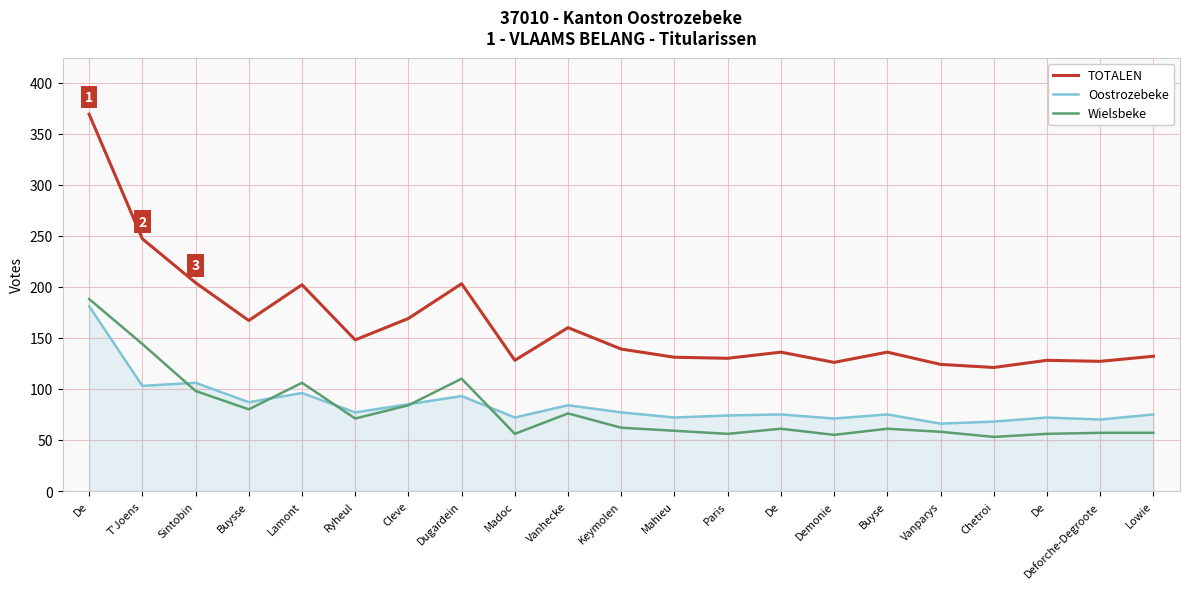

Is this an area chart (filled region under the line)?

Yes